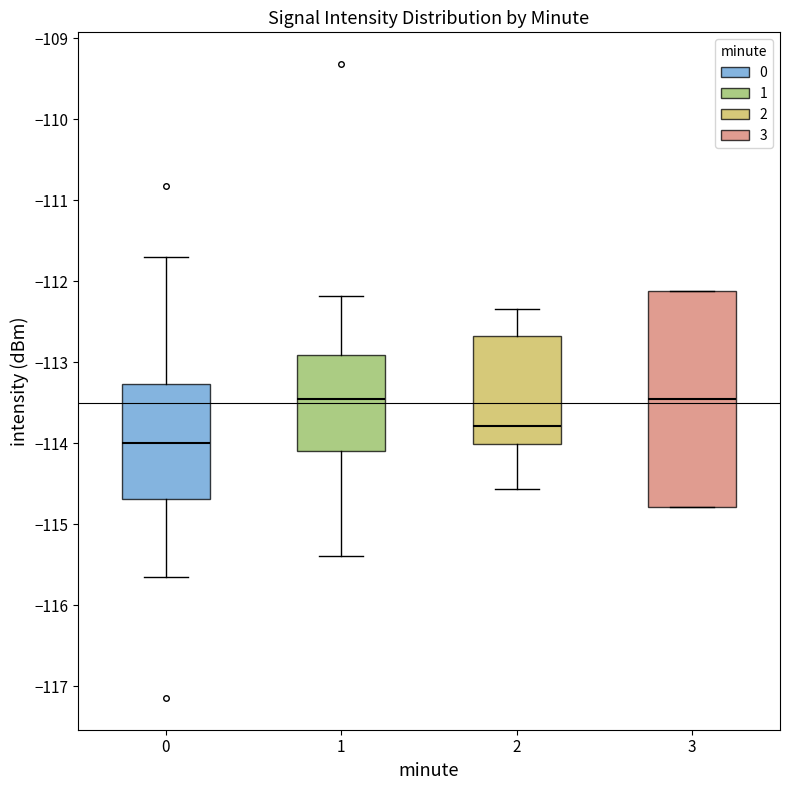

Where does the median line of the box at x = 3 sit on the y-axis? The values are not printed on the chart, so give them approximately, as read against the axis.

-113.5